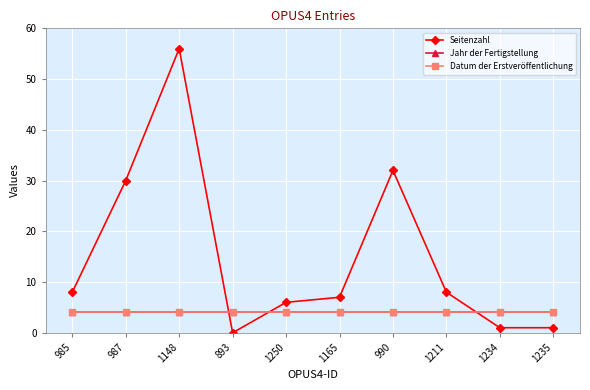

True or false: Seitenzahl has more than 1 interior local peaks.

True